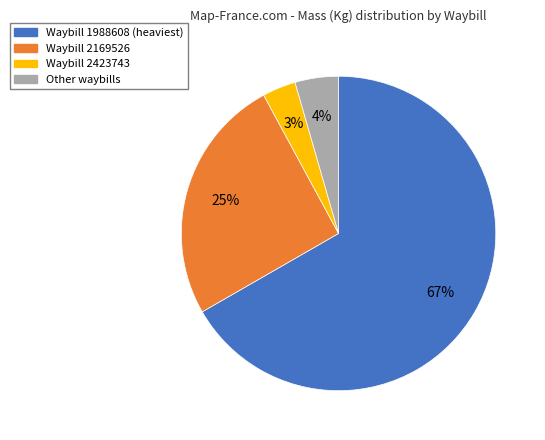

To the nearest percent, what is the average slice percentage?

25%